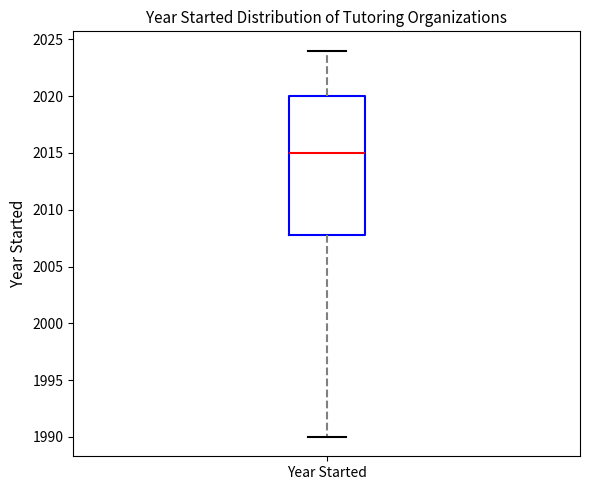

Read this box plot against the y-axis: the position of the median line, the range covered by the box, and the ends of both whiskers. The values are not printed on the chart, so give them approximately, as read against the axis.

median 2015, box 2008 to 2020, whiskers 1990 to 2024